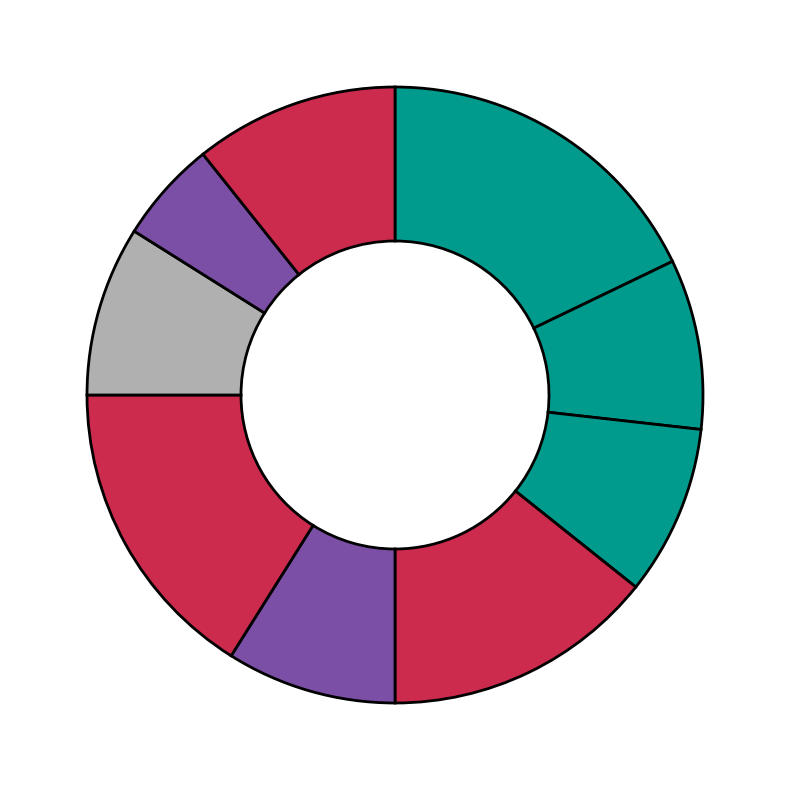

Is there a majority slice in this chart?

No